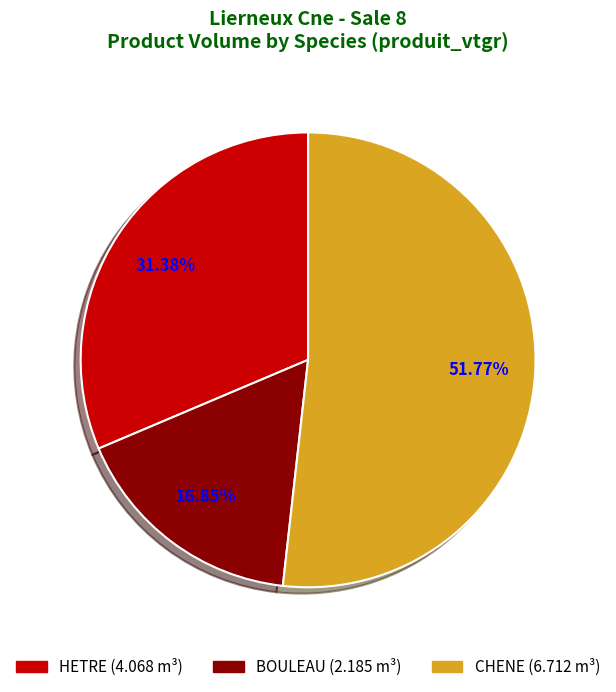

Combined, what portion of the pie is BOULEAU and HETRE?

48.2%